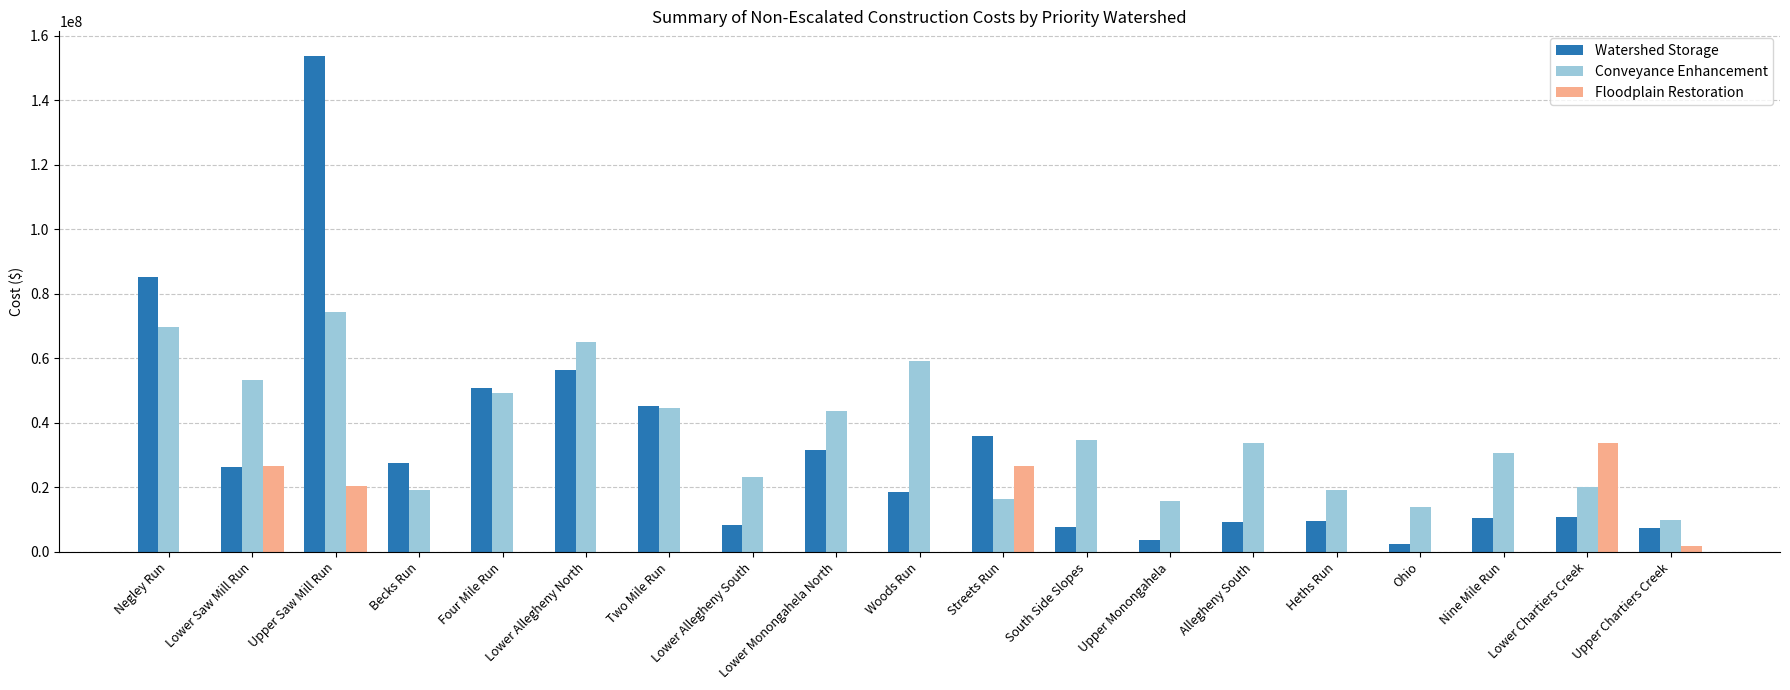

Between Two Mile Run and Lower Monongahela North, which series saw the biggest shift?

Watershed Storage